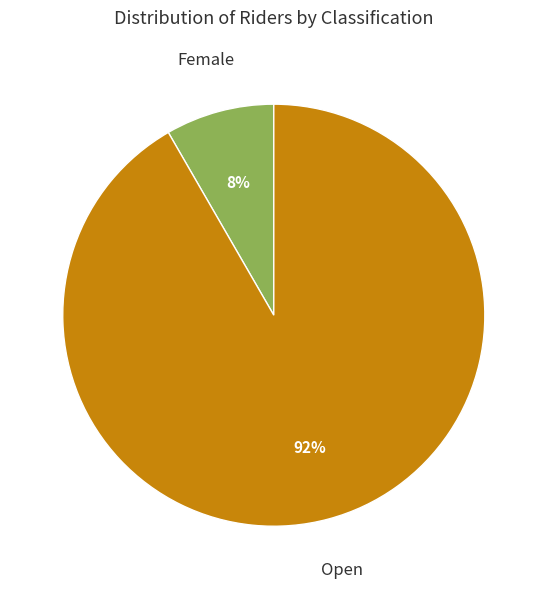

Count the number of slices in the pie.

2